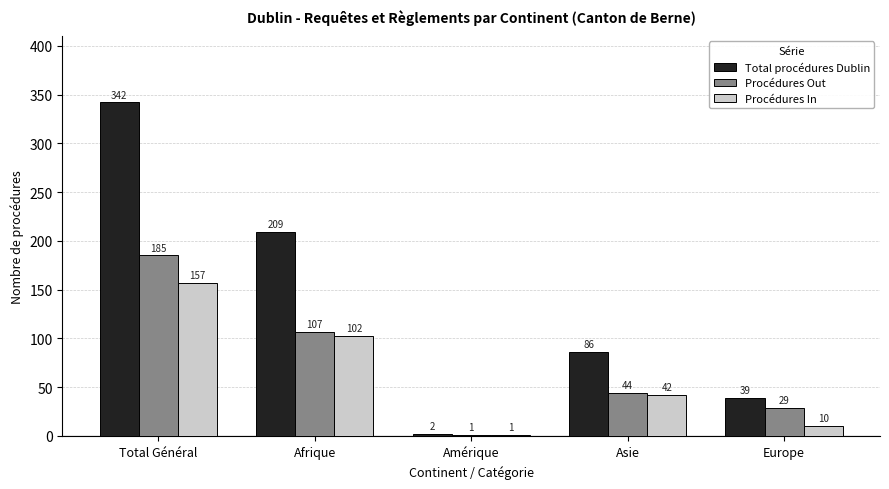

Reading left to right, transcribe all the data shown in this chart.

Total procédures Dublin: Total Général=342	Afrique=209	Amérique=2	Asie=86	Europe=39
Procédures Out: Total Général=185	Afrique=107	Amérique=1	Asie=44	Europe=29
Procédures In: Total Général=157	Afrique=102	Amérique=1	Asie=42	Europe=10